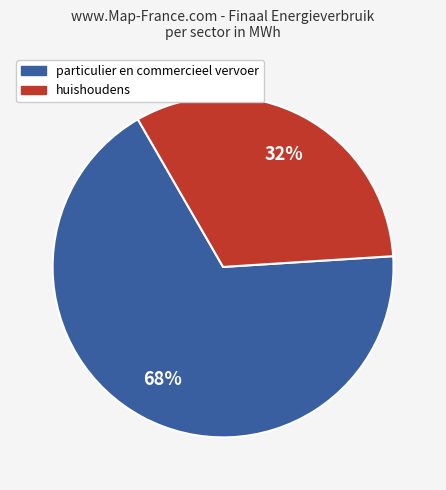

Is there a majority slice in this chart?

Yes